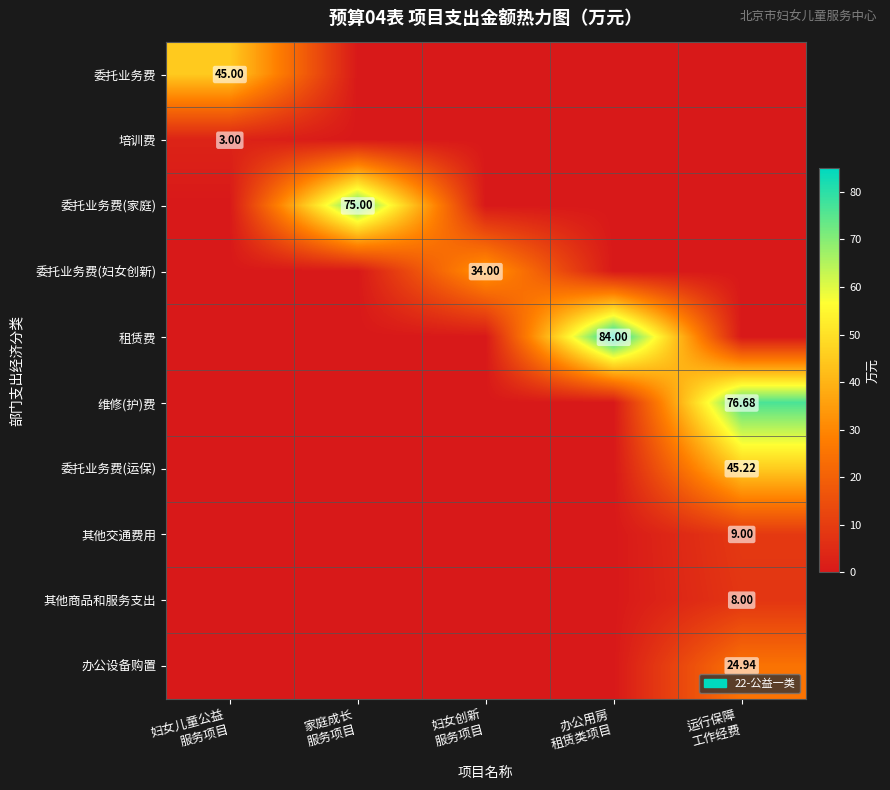

At which label is 委托业务费 closest to 22?

家庭成长 服务项目